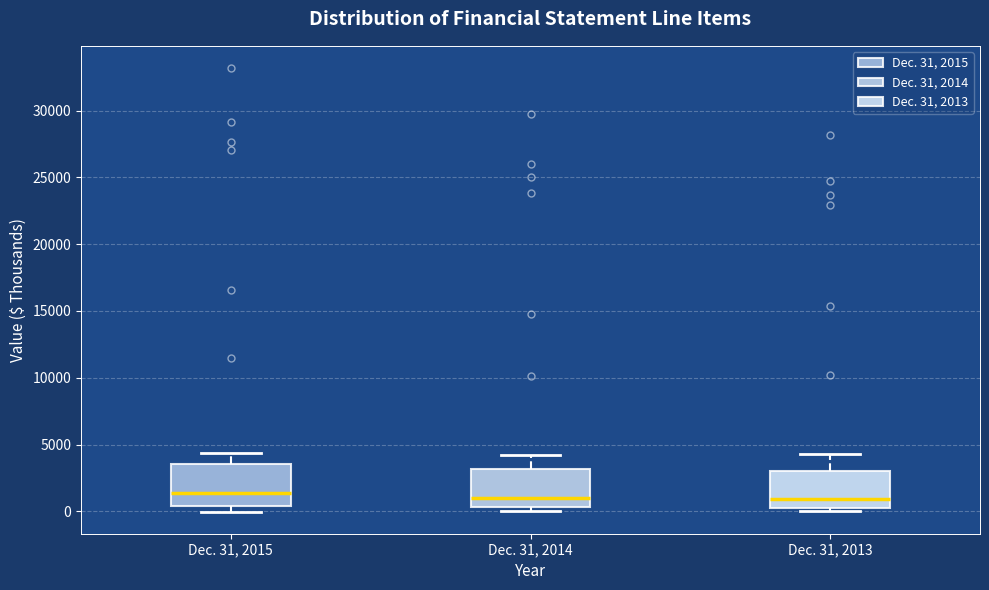

Reading left to right, read every box against the y-axis: the position of its median line, the range the box covers, and the ends of its whiskers. The values are not printed on the chart, so give them approximately, as read against the axis.

Dec. 31, 2015: median 1500, box 500 to 3500, whiskers 0 to 4500
Dec. 31, 2014: median 1000, box 500 to 3000, whiskers 0 to 4000
Dec. 31, 2013: median 1000, box 500 to 3000, whiskers 0 to 4500